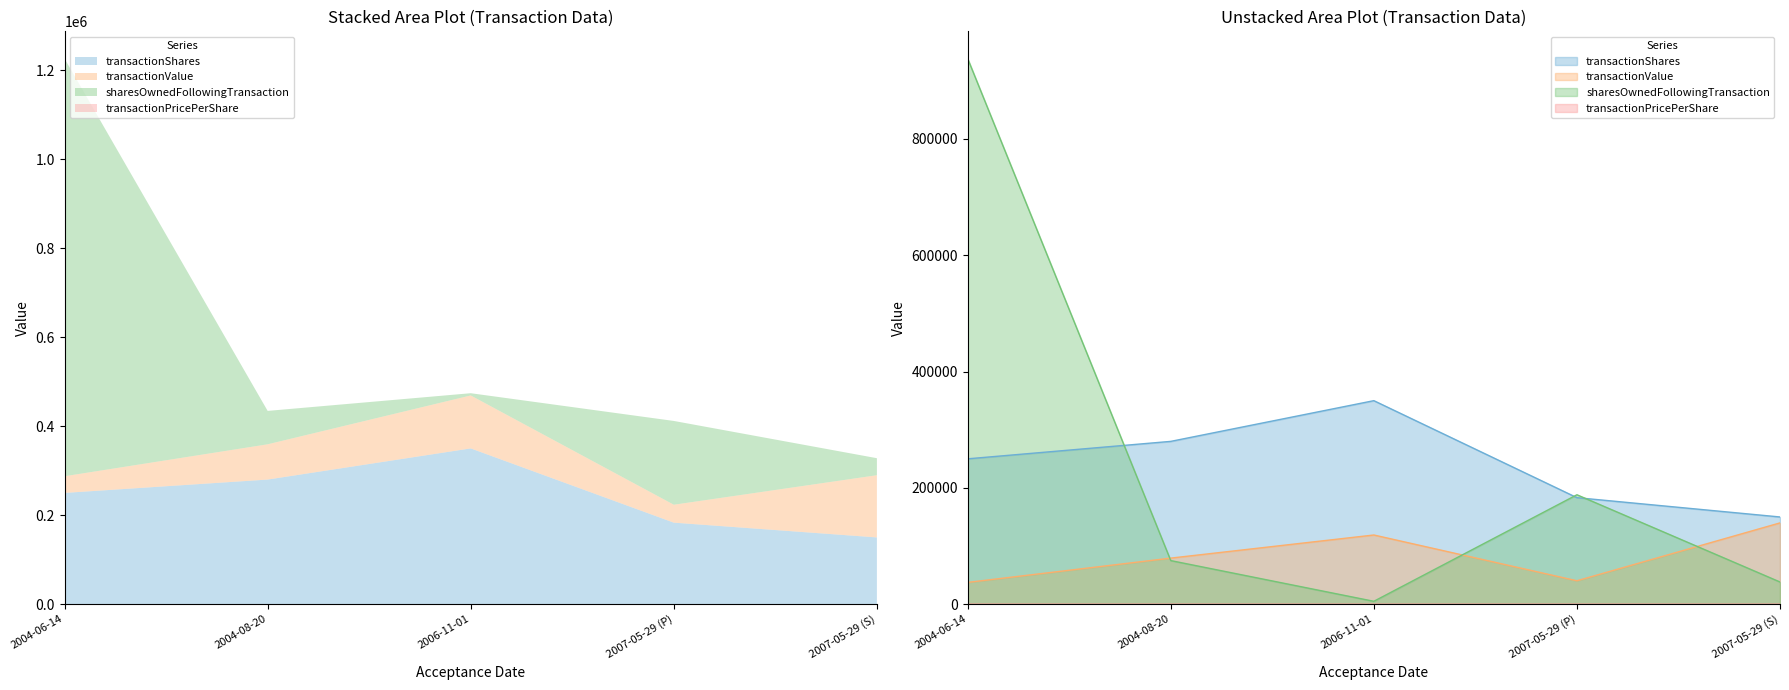

How many interior local valleys does the transactionValue series have?

1